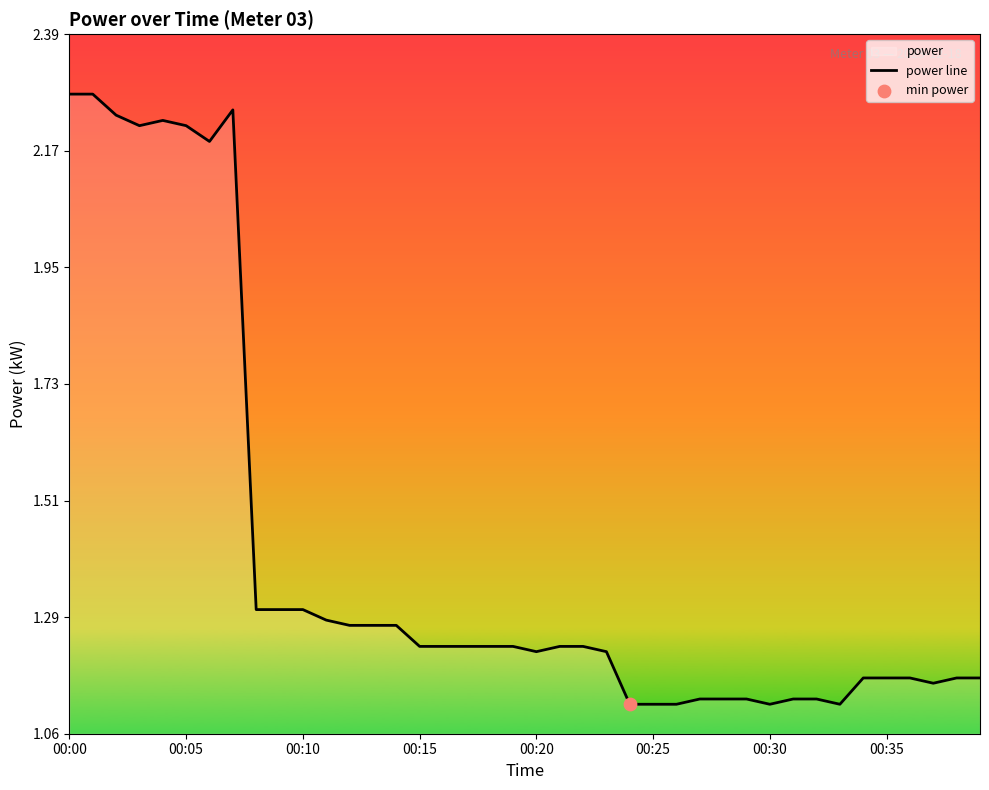

What is the change in value from 11 to 21?

-0.1